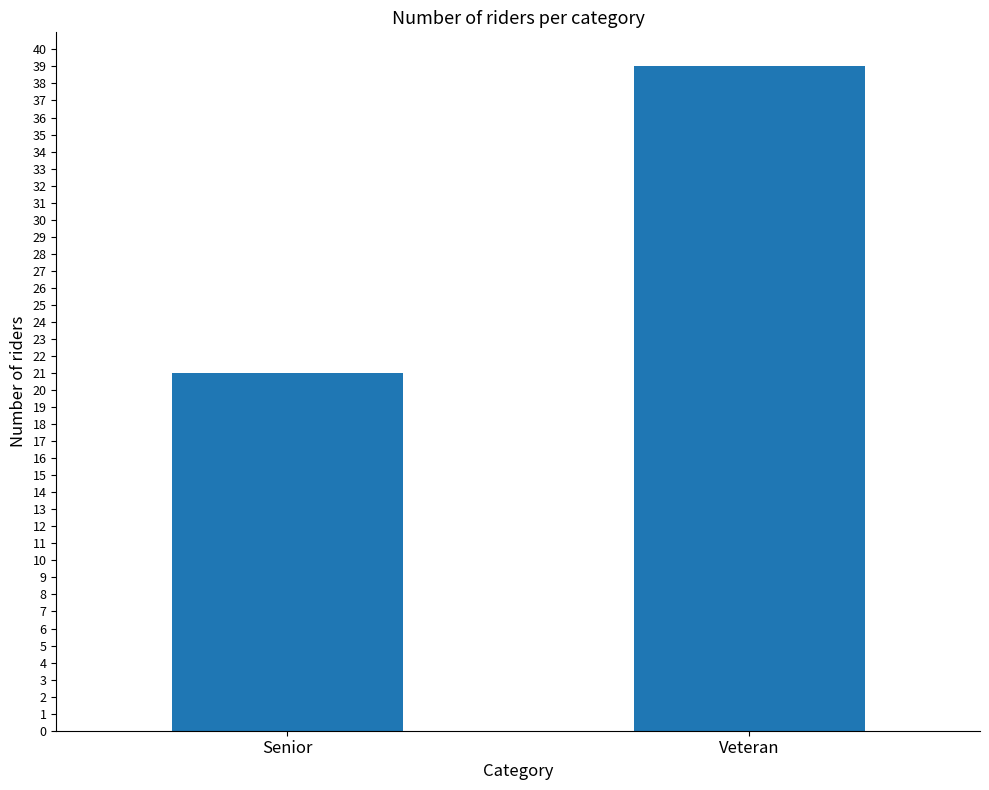

Which label corresponds to the smallest value in the chart?

Senior